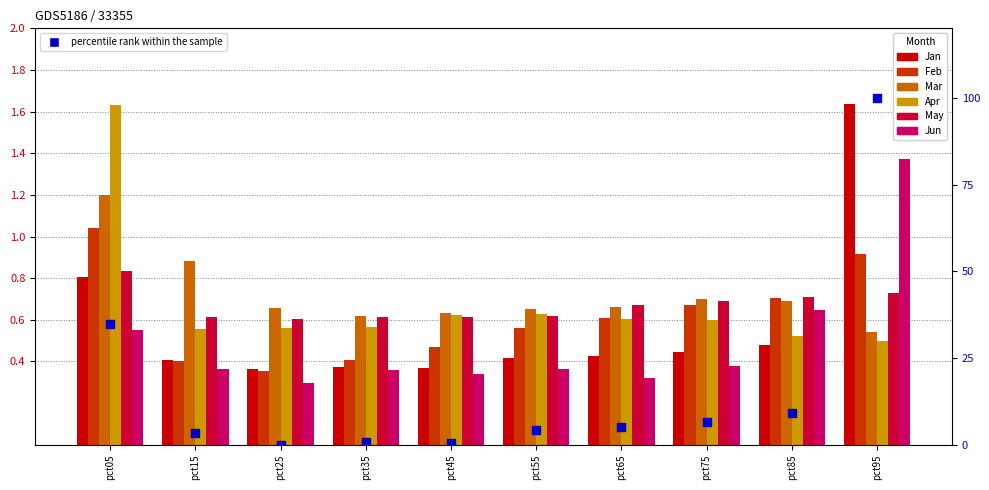

What is the total value across all series at pct75?

3.5